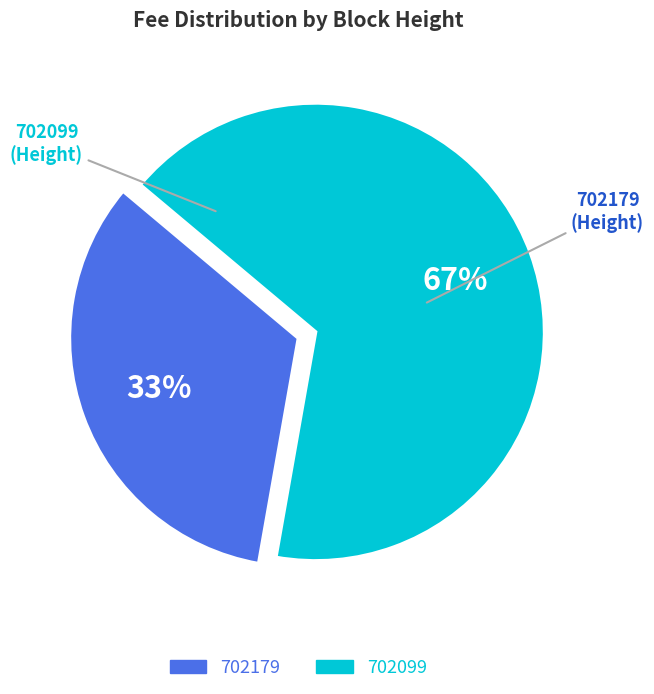

Is the sum of 702179 and 702099 greater than half?

Yes